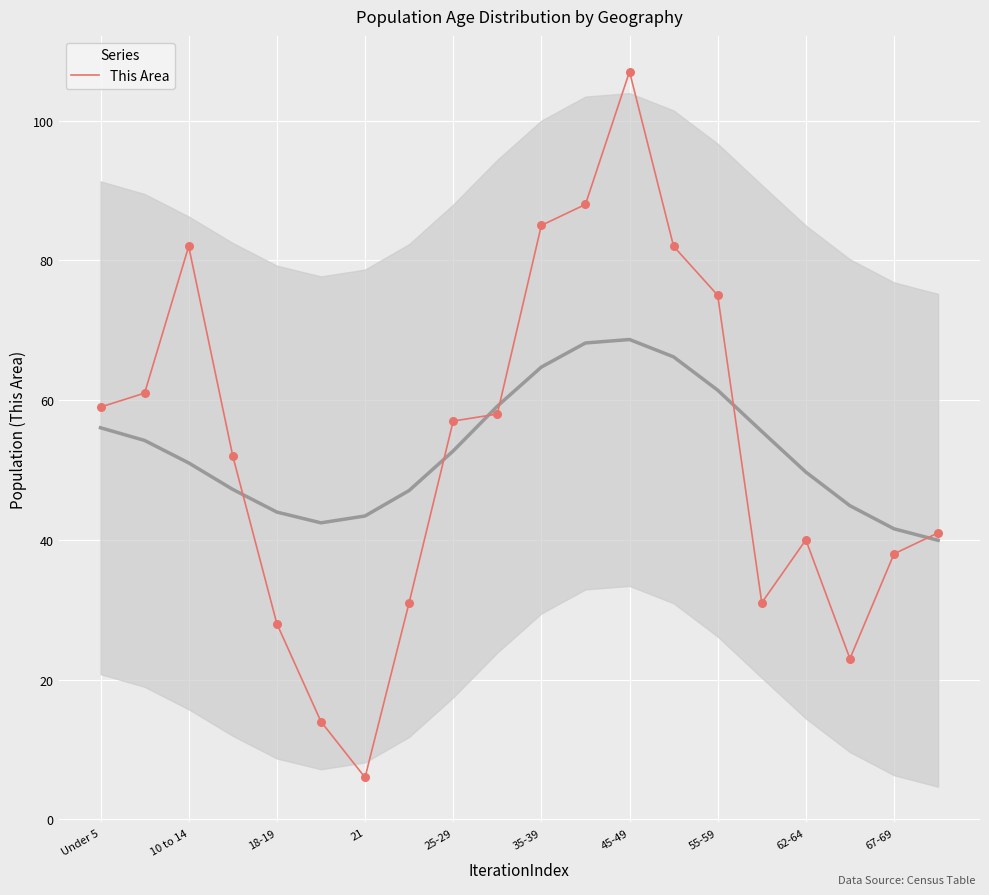

Which category has the lowest value in the This Area series?

21